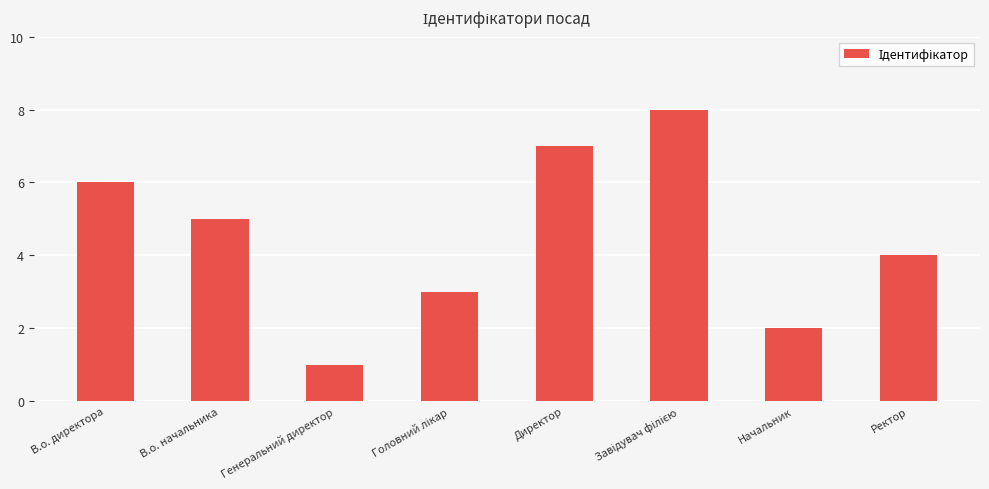

The chart shows a value of 1 at Генеральний директор. True or false?

True